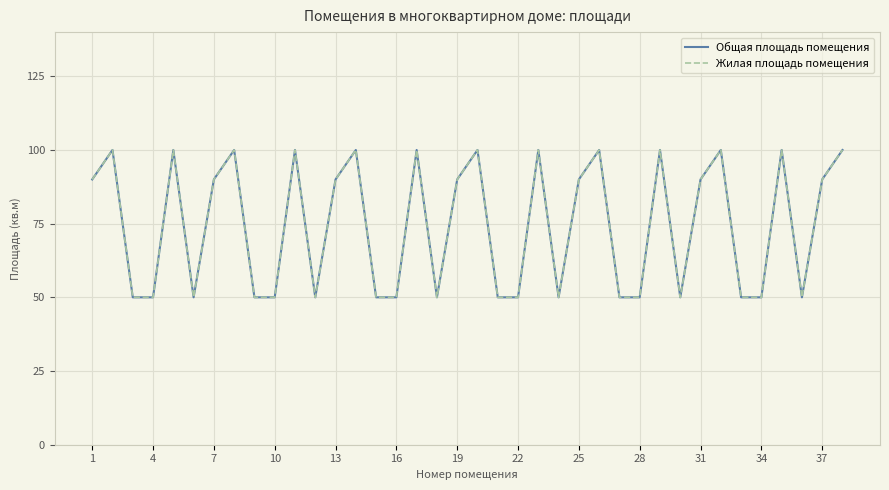

Reading left to right, list all the values displayed in this chart.

Общая площадь помещения: 90	100	50	50	100	50	90	100	50	50	100	50	90	100	50	50	100	50	90	100	50	50	100	50	90	100	50	50	100	50	90	100	50	50	100	50	90	100
Жилая площадь помещения: 90	100	50	50	100	50	90	100	50	50	100	50	90	100	50	50	100	50	90	100	50	50	100	50	90	100	50	50	100	50	90	100	50	50	100	50	90	100